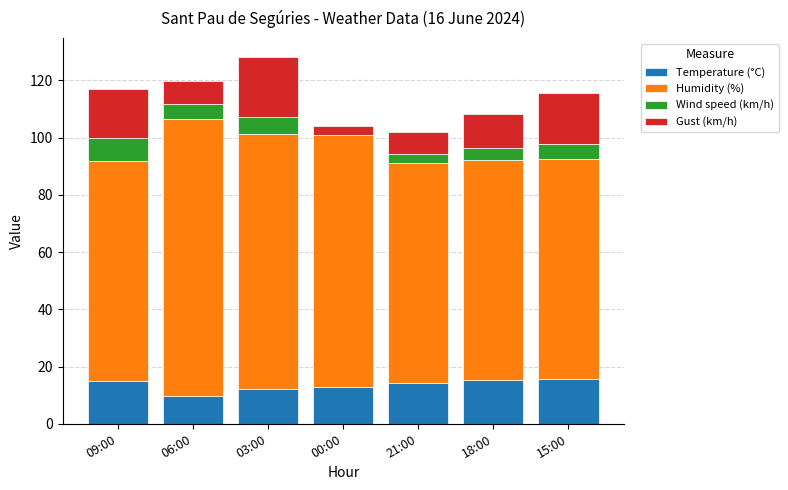

True or false: Temperature (°C) has a value of 9.6 at 06:00.

True